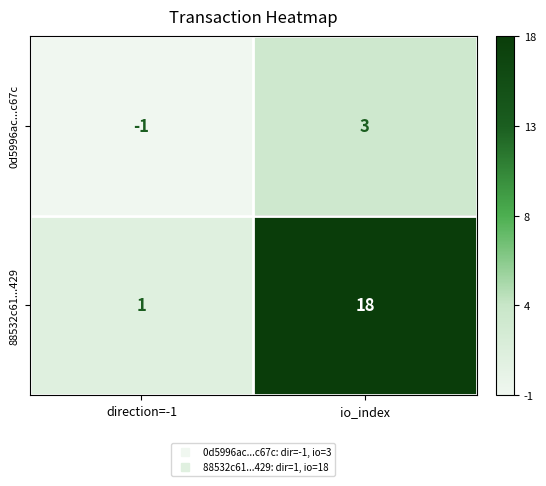

What is the difference between the maximum and minimum values in the 88532c61...429 series?

17